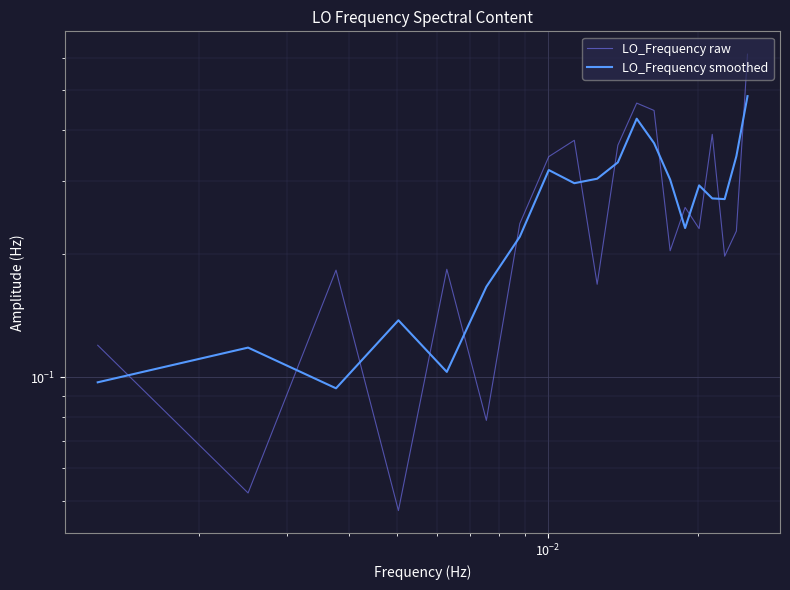

At which label is LO_Frequency smoothed closest to 0?

$\mathdefault{10^{-2}}$